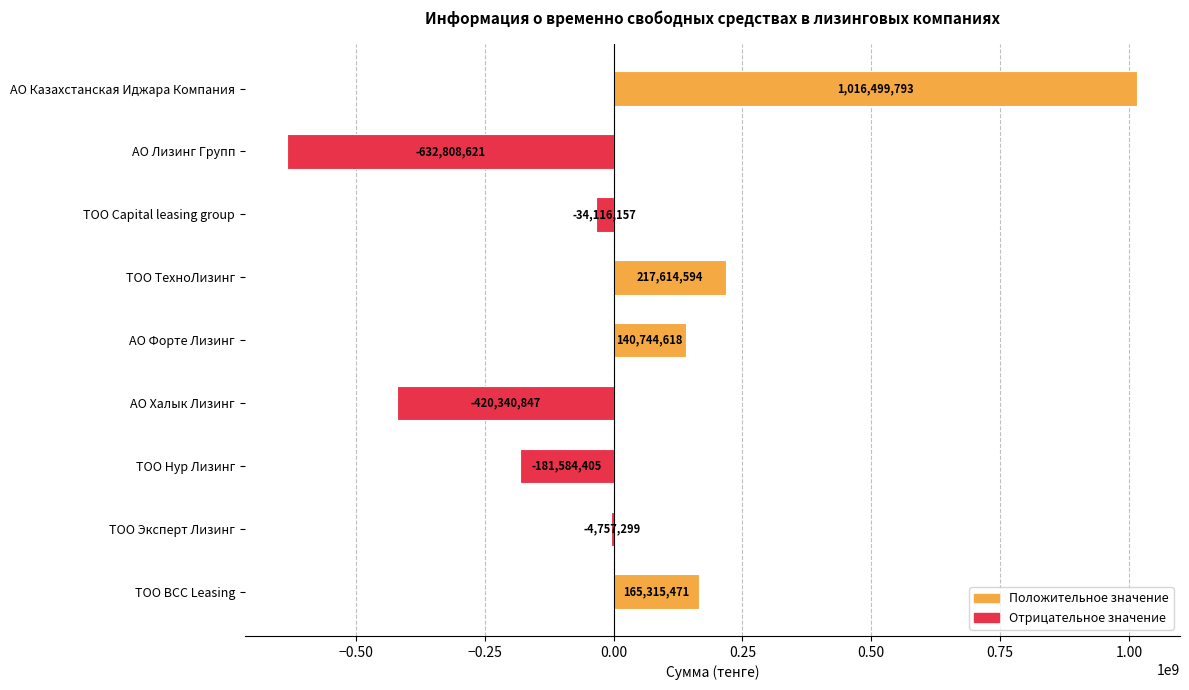

Which has a higher value, АО Форте Лизинг or АО Халык Лизинг?

АО Форте Лизинг